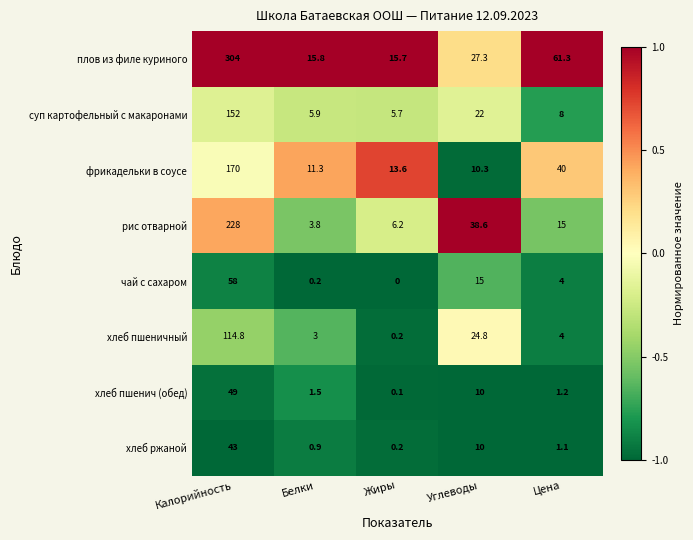

True or false: фрикадельки в соусе has a value of 10.3 at Углеводы.

True